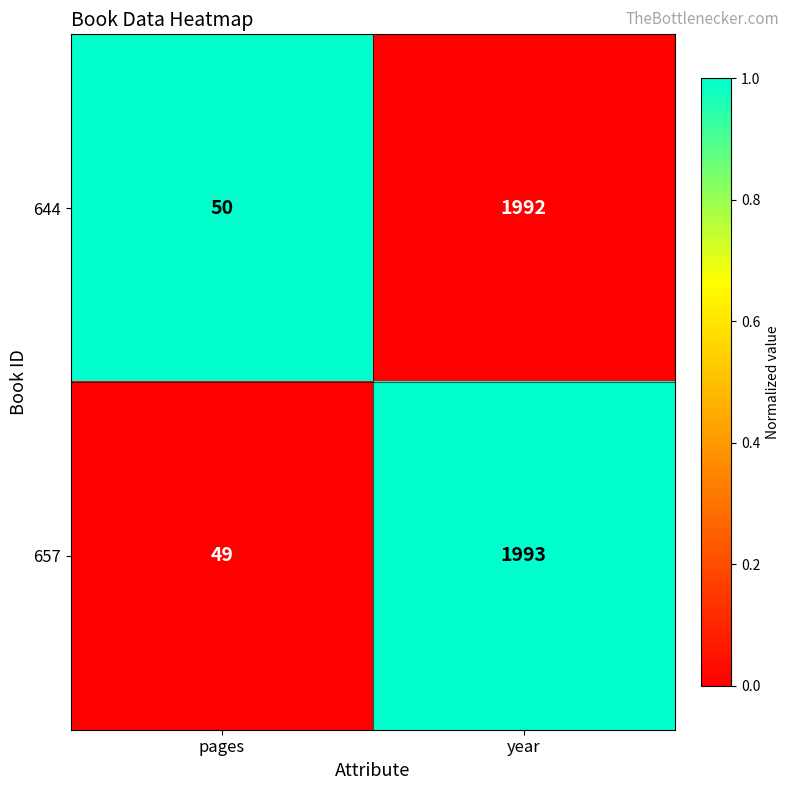

Is it true that 644 equals 1992 at year?

True